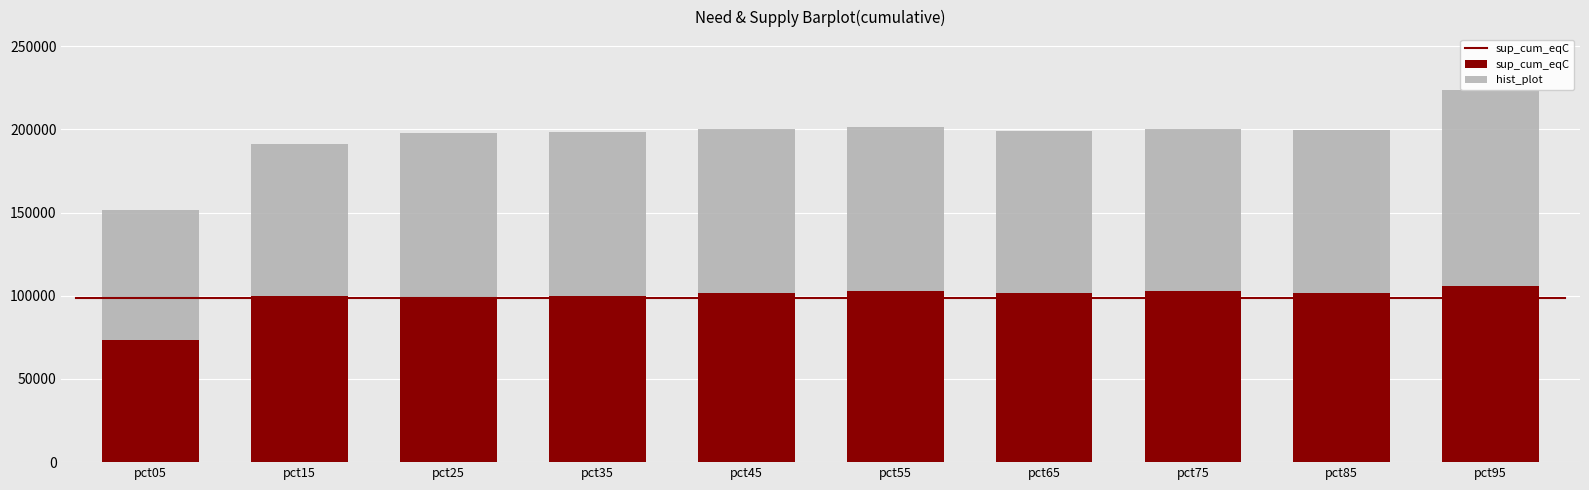

True or false: sup_cum_eqC has a value of 101587.0 at pct85.

True